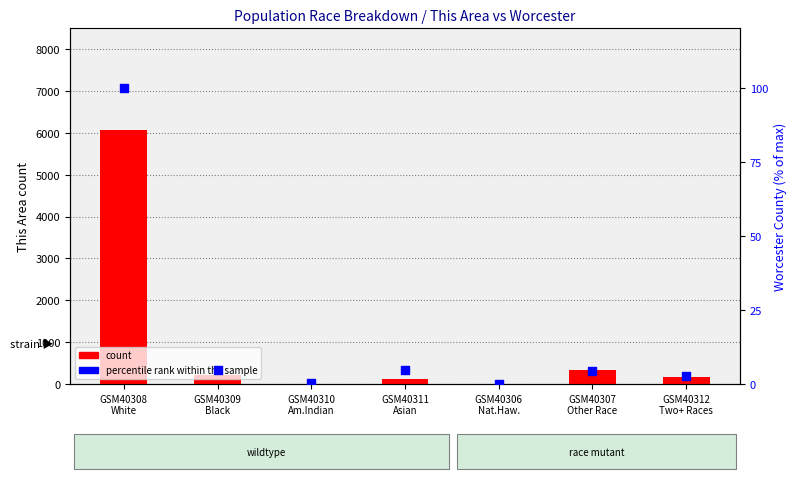

What is the total value across all series at GSM40307
Other Race?

348.3